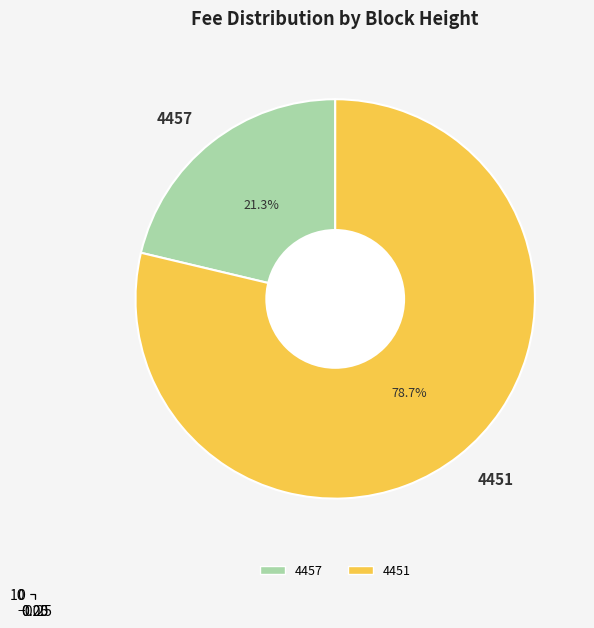

Which slice is the smallest?

4457